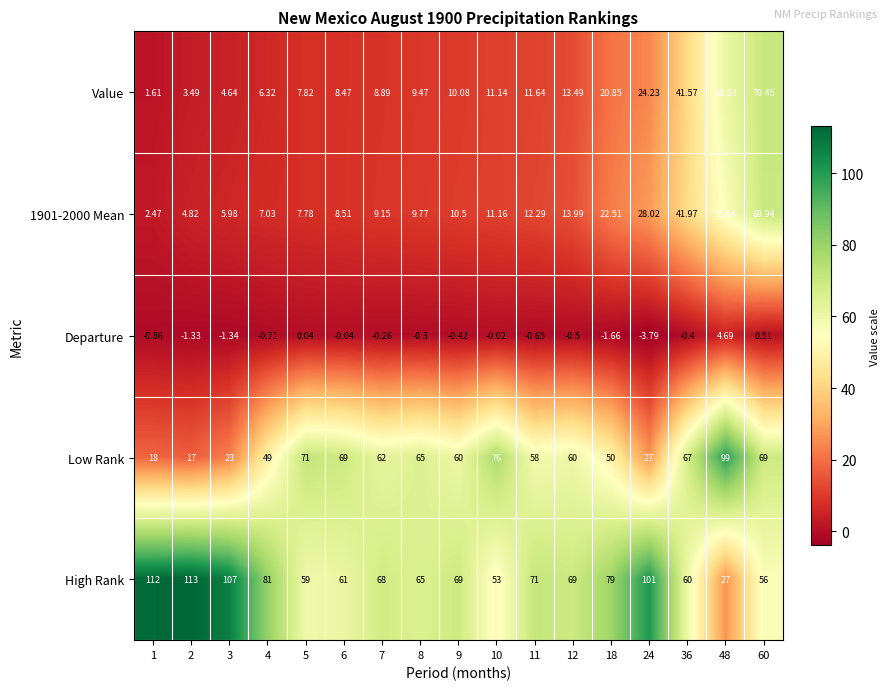

Which series has the largest total across all categories?

High Rank